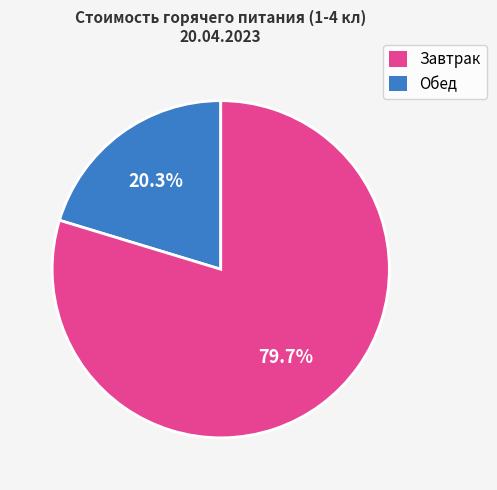

Is there a majority slice in this chart?

Yes